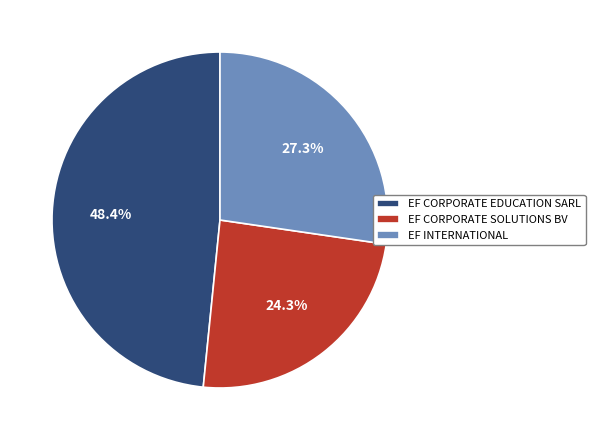

Rank the categories by value from lowest to highest.

EF CORPORATE SOLUTIONS BV, EF INTERNATIONAL, EF CORPORATE EDUCATION SARL